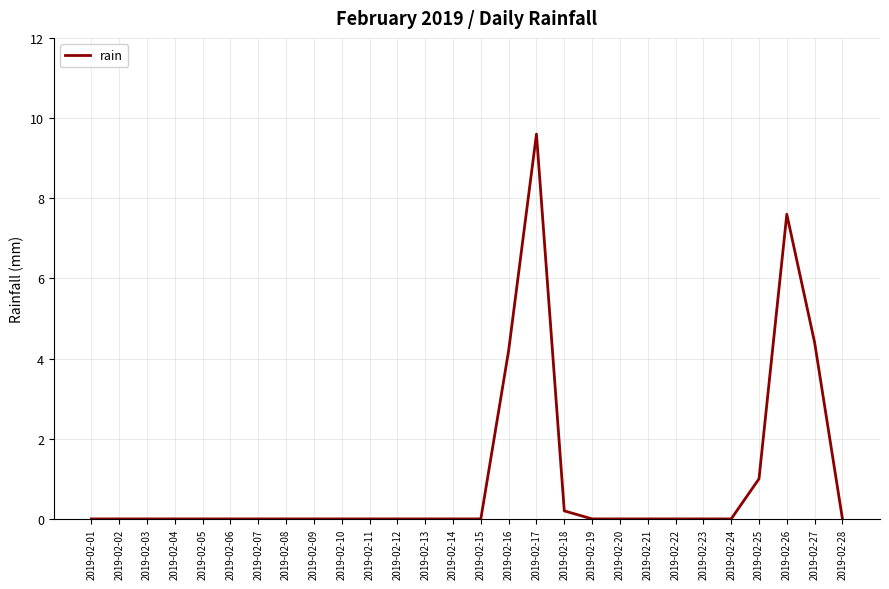

True or false: the data shows 6.2 at 2019-02-16.

False